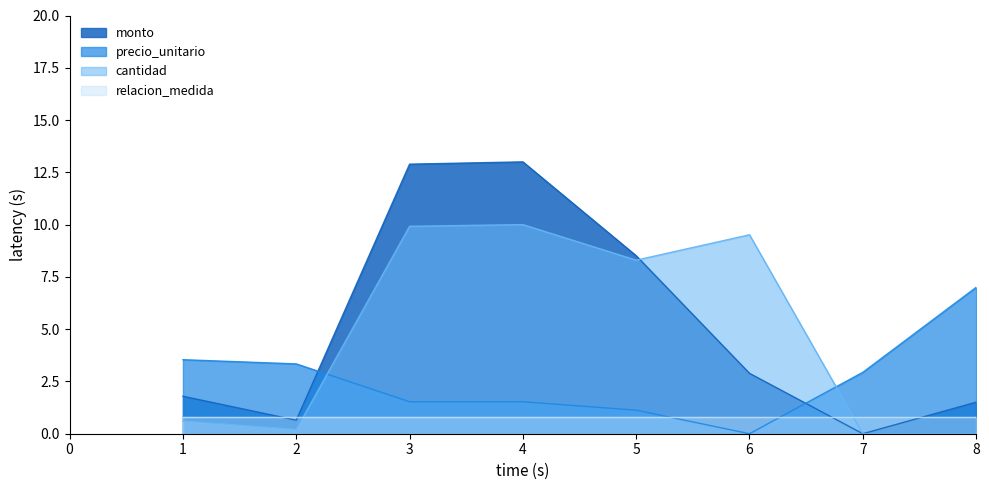

What is the difference between the precio_unitario values at 8 and 6?

7.0